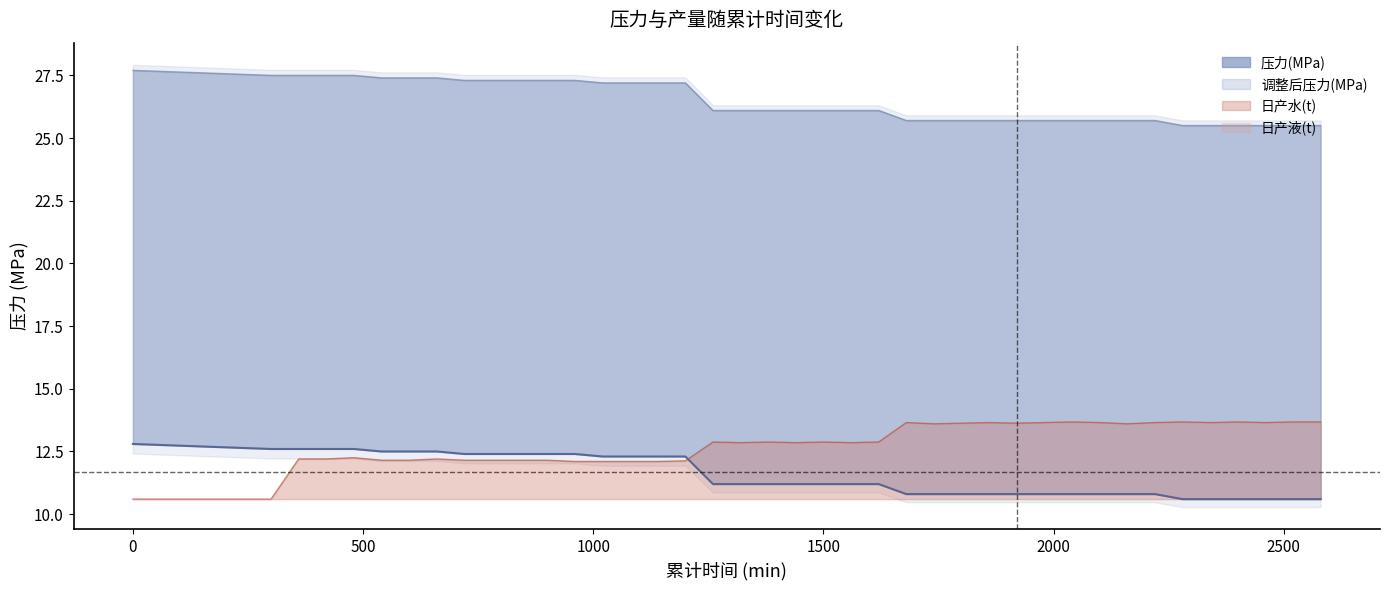

What is the difference between the second highest and minimum values in the 日产水(t) series?

3.1